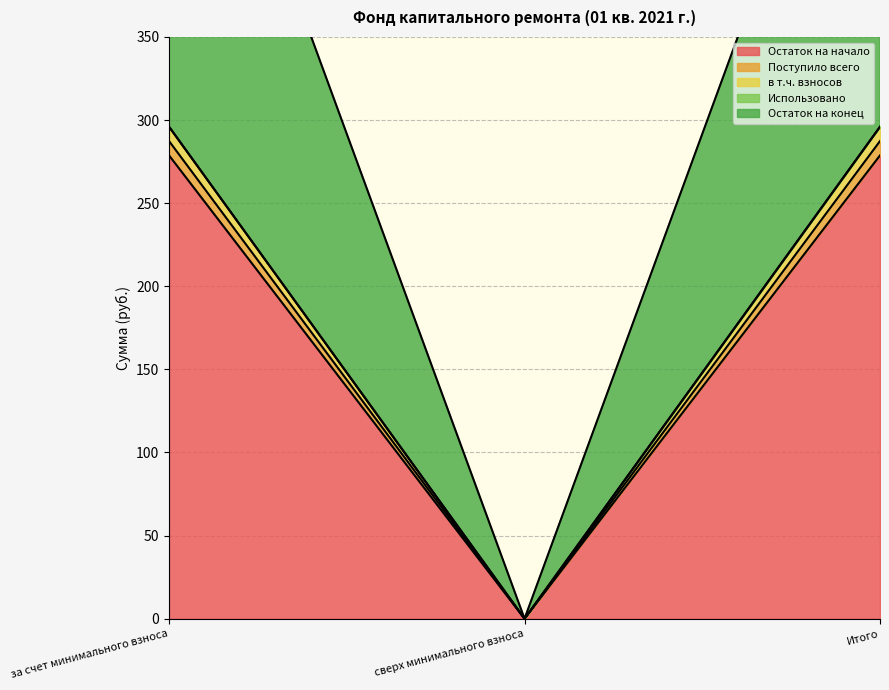

The Поступило всего series shows 89.9 at за счет минимального взноса. True or false?

False